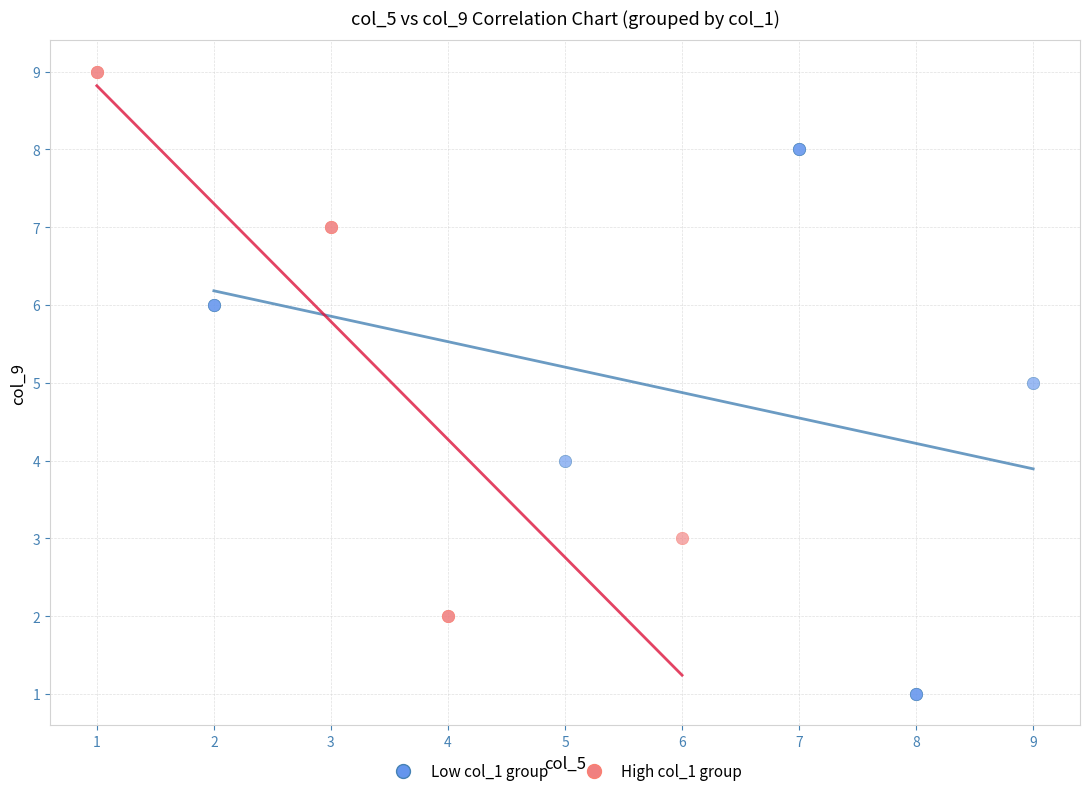

Which series contains the lowest Y value?

Low col_1 group